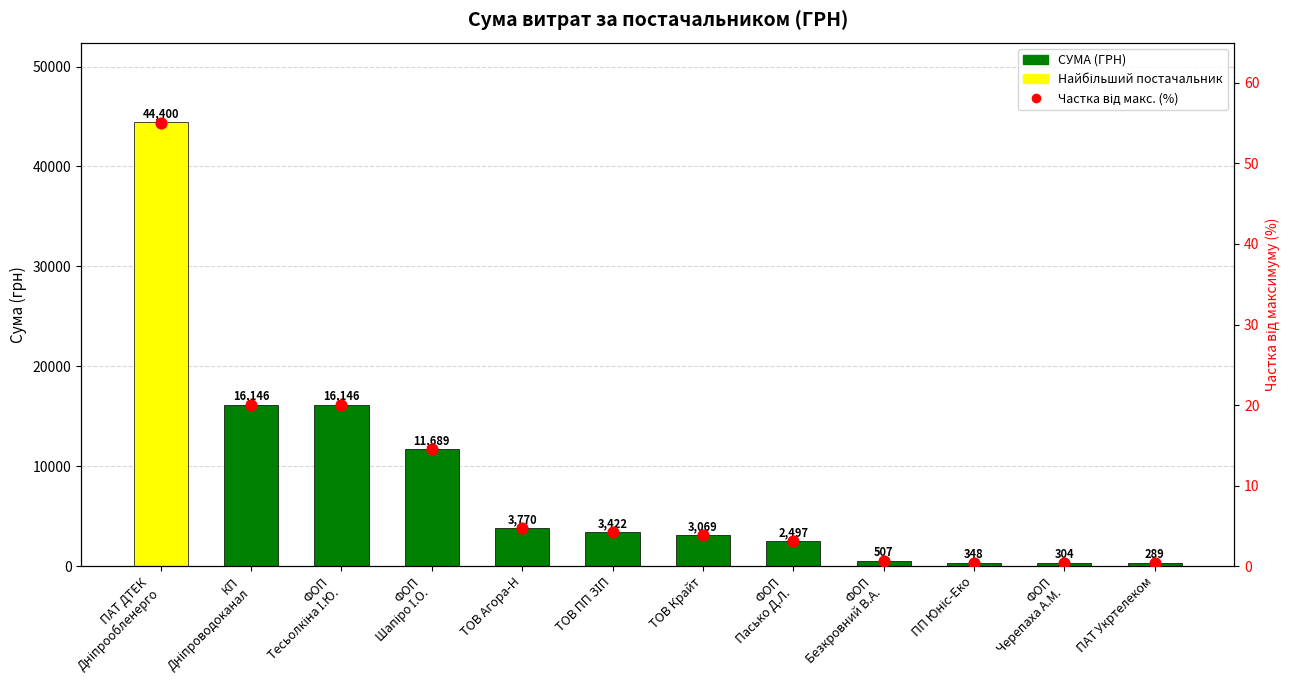

Which series contains the lowest Y value?

Частка від макс. (%)